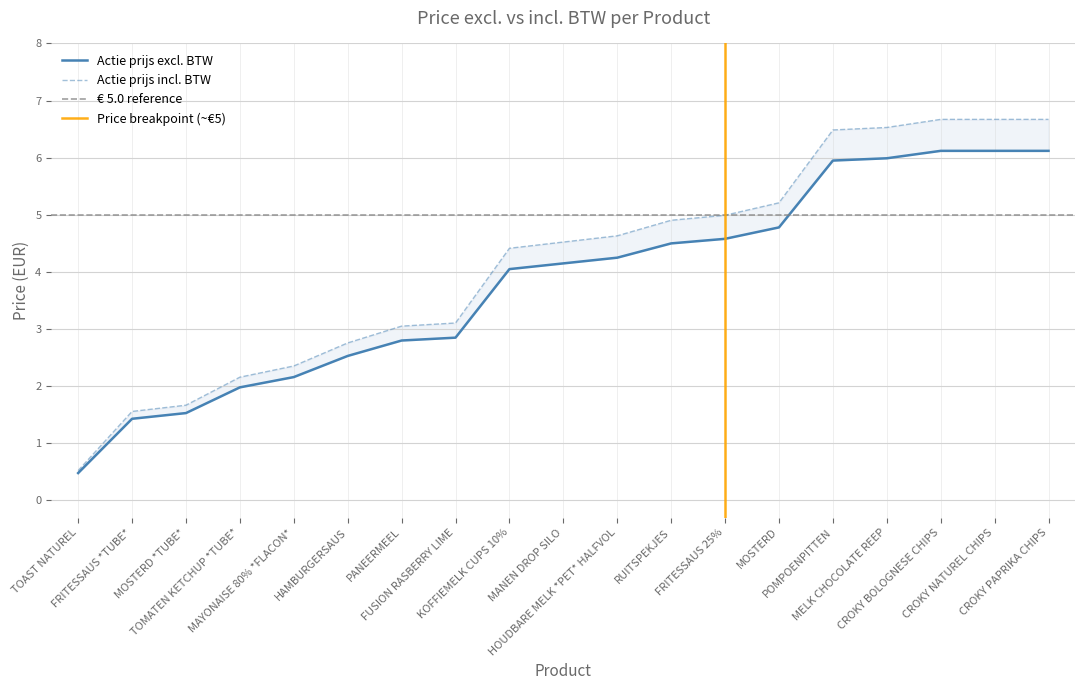

Reading left to right, extract all data points from this chart.

Actie prijs excl. BTW: 0.5	1.4	1.5	2.0	2.2	2.5	2.8	2.9	4.0	4.2	4.2	4.5	4.6	4.8	6.0	6.0	6.1	6.1	6.1
Actie prijs incl. BTW: 0.5	1.6	1.7	2.2	2.4	2.8	3.1	3.1	4.4	4.5	4.6	4.9	5.0	5.2	6.5	6.5	6.7	6.7	6.7